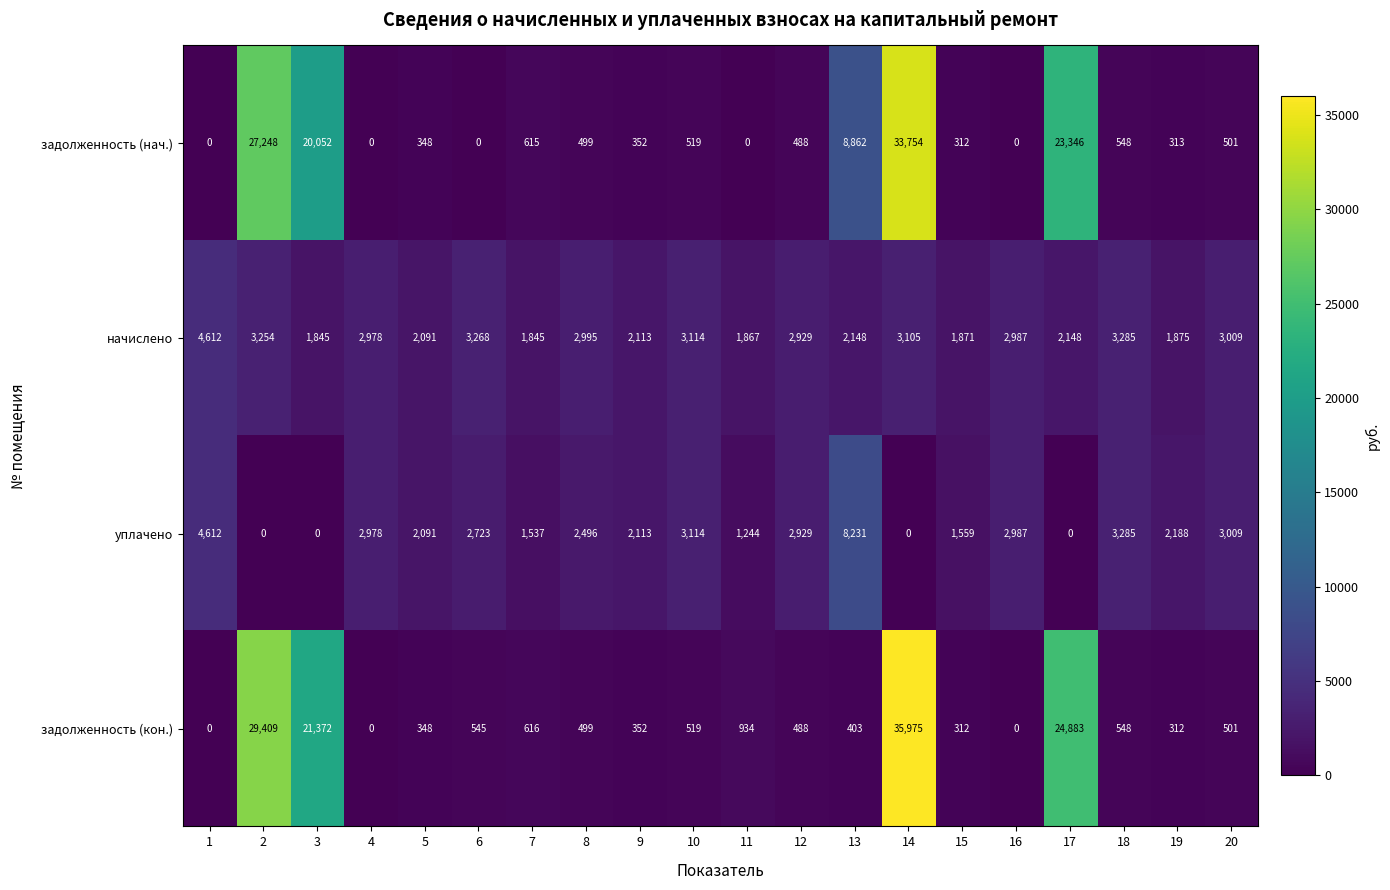

What is the sum of the начислено values at 14 and 2?

6359